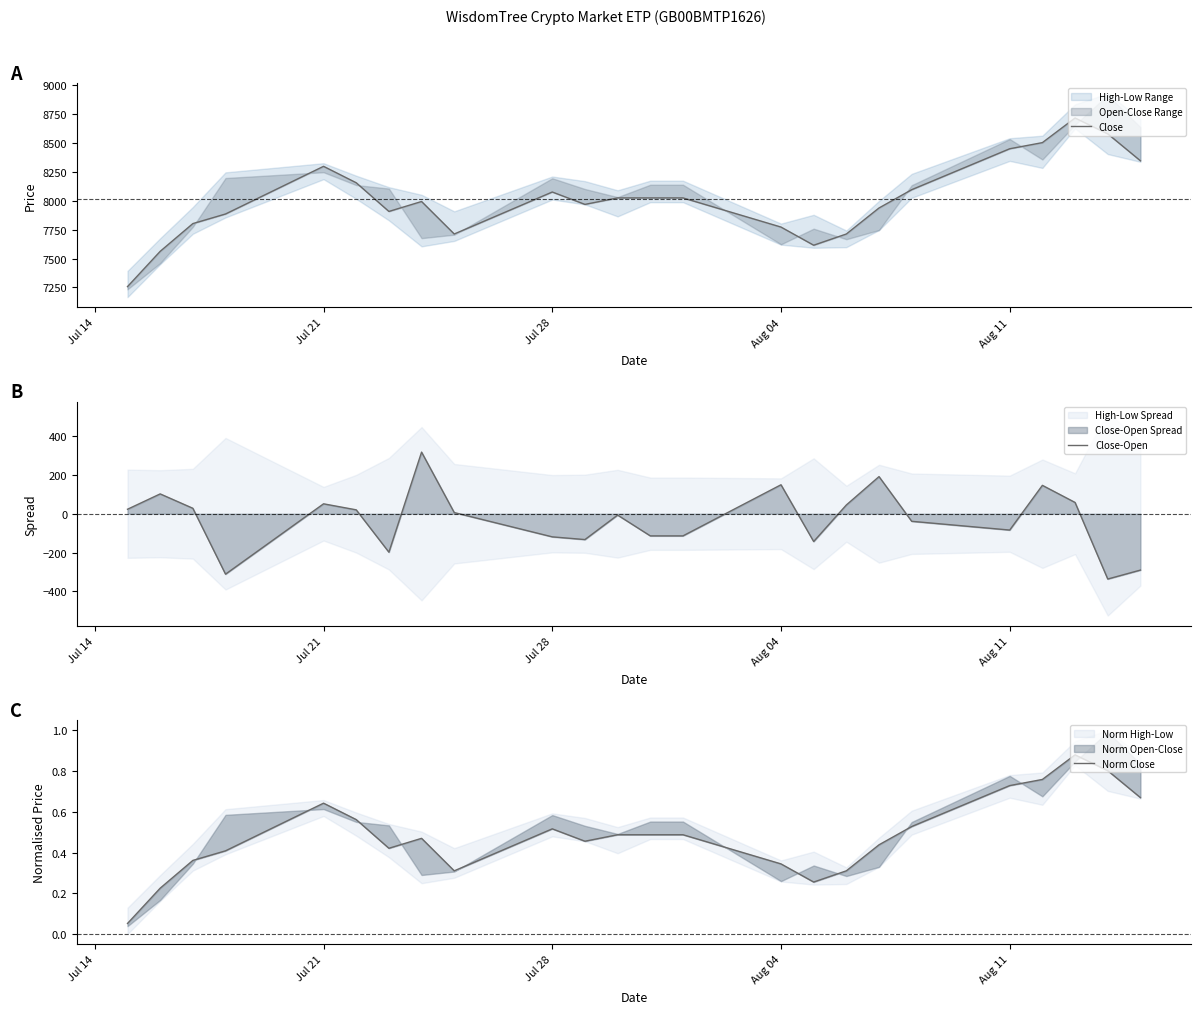

What is the maximum value for Close-Open?

317